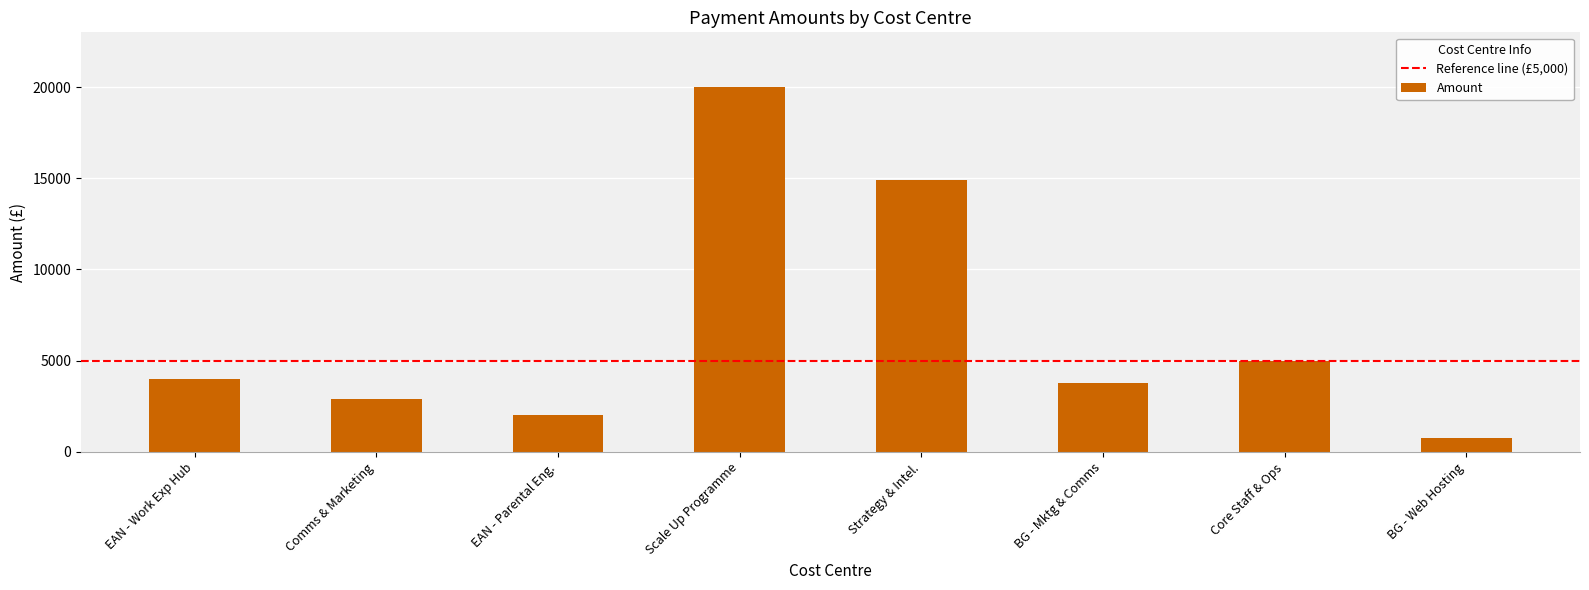

How many bars are there in total?

8